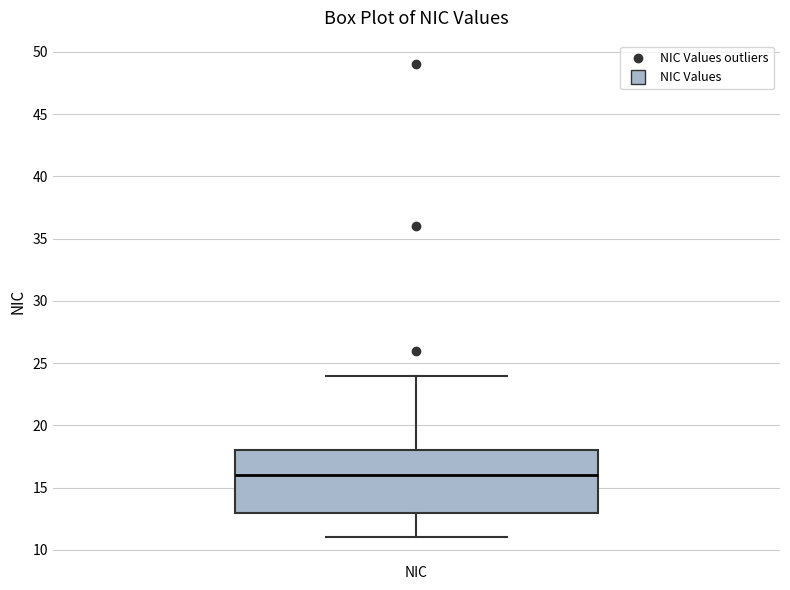

Transcribe this box plot: give where the median line is, the range the box spans, and where the two whiskers end, as read against the y-axis. The values are not printed on the chart, so give them approximately, as read against the axis.

median 16, box 13 to 18, whiskers 11 to 24